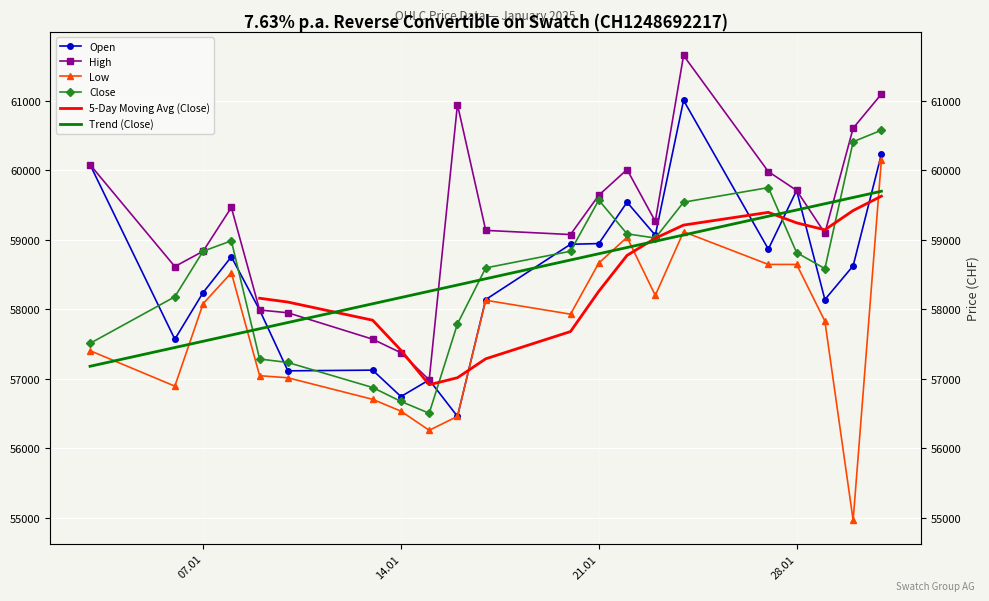

What is the approximate value of Close at 07.01, to the nearest 10?

58840